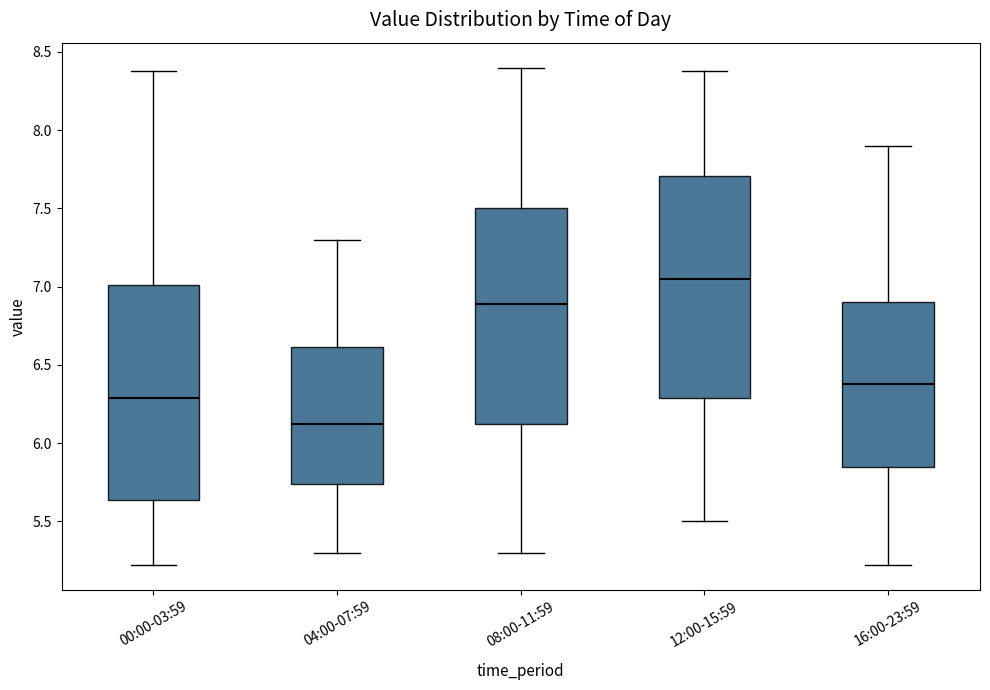

Reading left to right, transcribe this box plot: for each box, give where its median line is, the range the box spans, and where its two whiskers end, as read against the y-axis. The values are not printed on the chart, so give them approximately, as read against the axis.

00:00-03:59: median 6.30, box 5.65 to 7.00, whiskers 5.20 to 8.40
04:00-07:59: median 6.15, box 5.75 to 6.60, whiskers 5.30 to 7.30
08:00-11:59: median 6.90, box 6.15 to 7.50, whiskers 5.30 to 8.40
12:00-15:59: median 7.05, box 6.30 to 7.70, whiskers 5.50 to 8.40
16:00-23:59: median 6.40, box 5.85 to 6.90, whiskers 5.20 to 7.90